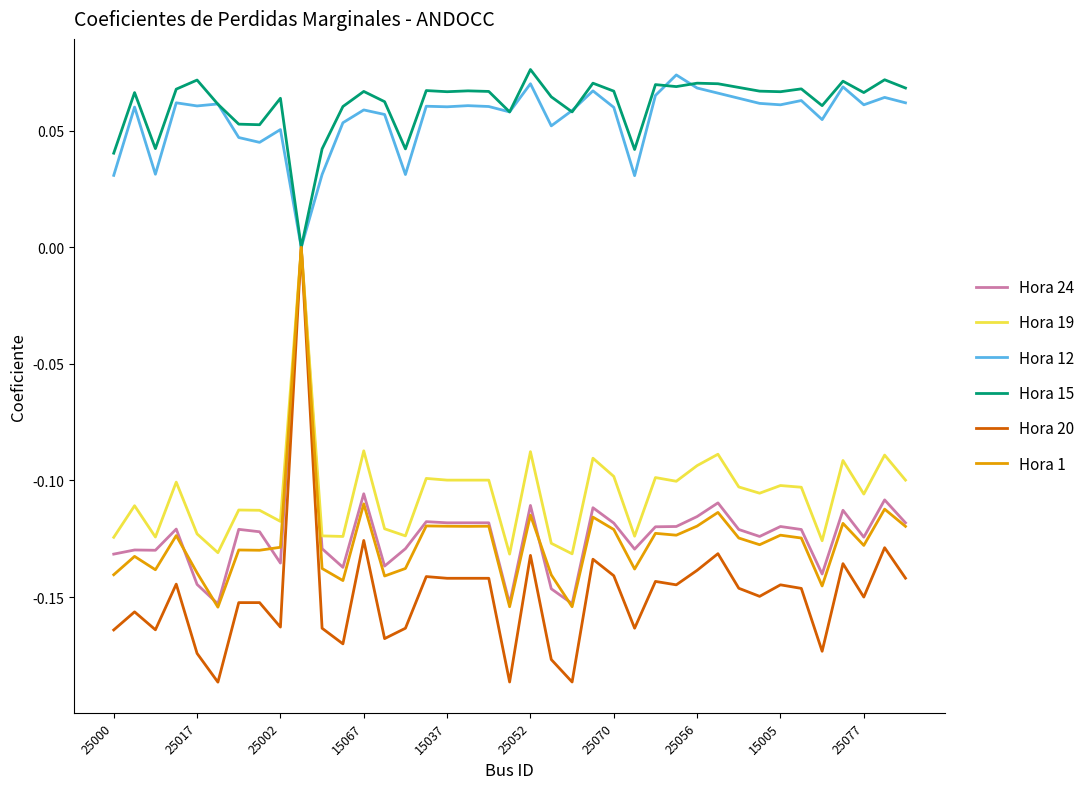

What is the sum of all Hora 1 values?

-4.9